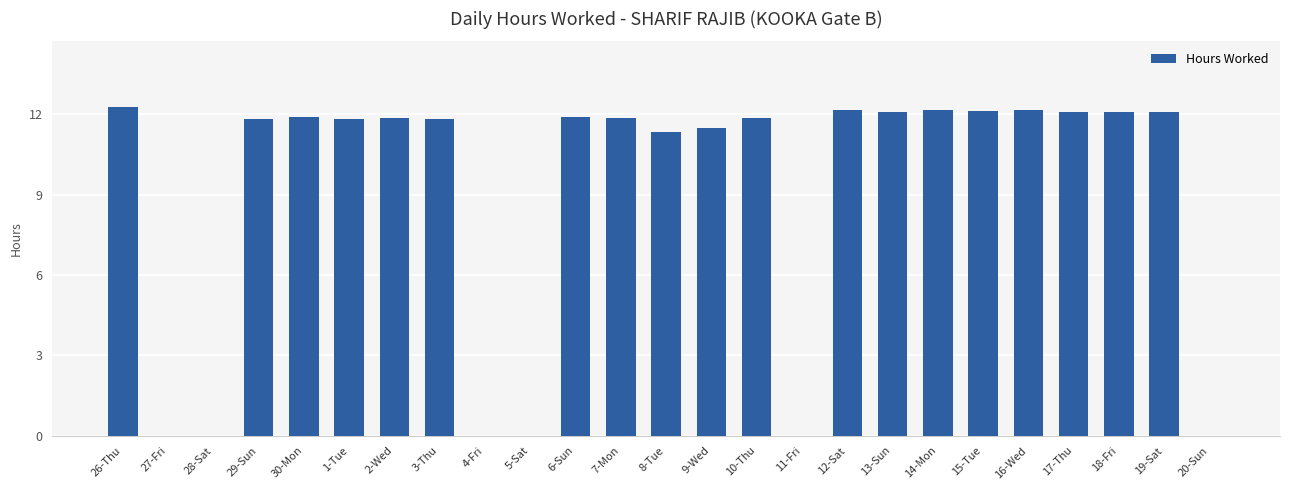

What is the maximum value shown in the chart?

12.3